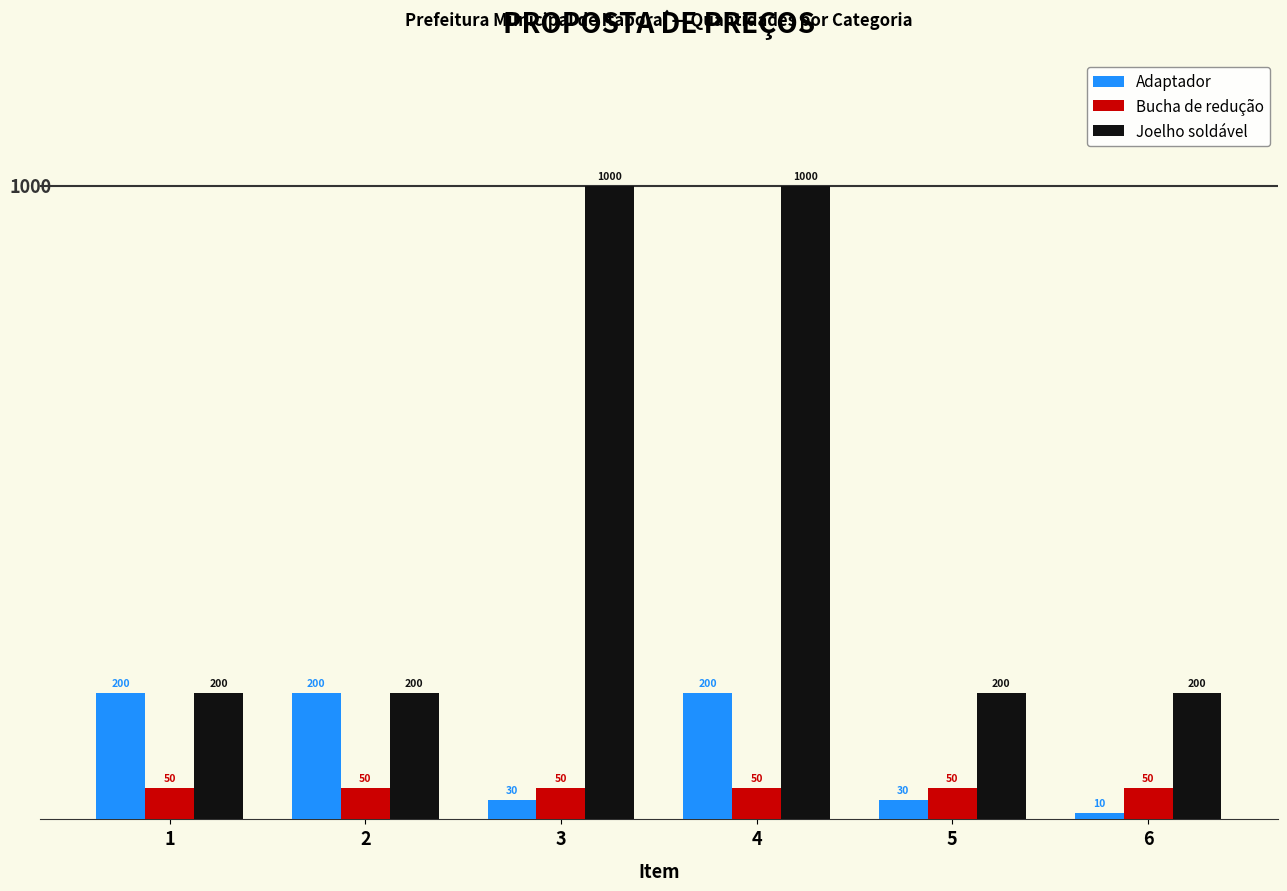

What is the average value of the Joelho soldável series?

467